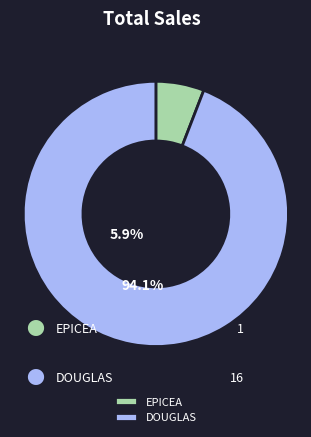

True or false: EPICEA accounts for 6% of the total.

True